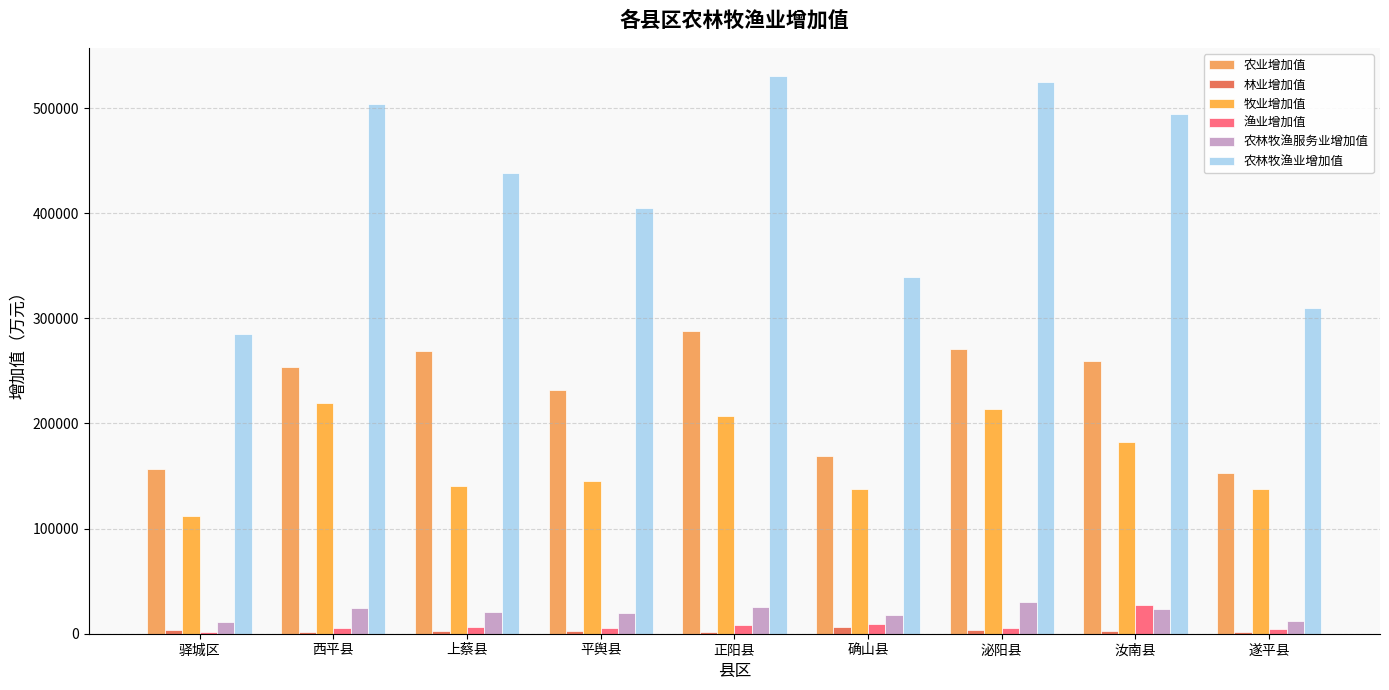

What is the spread (max minus min) of values at 泌阳县?

521299